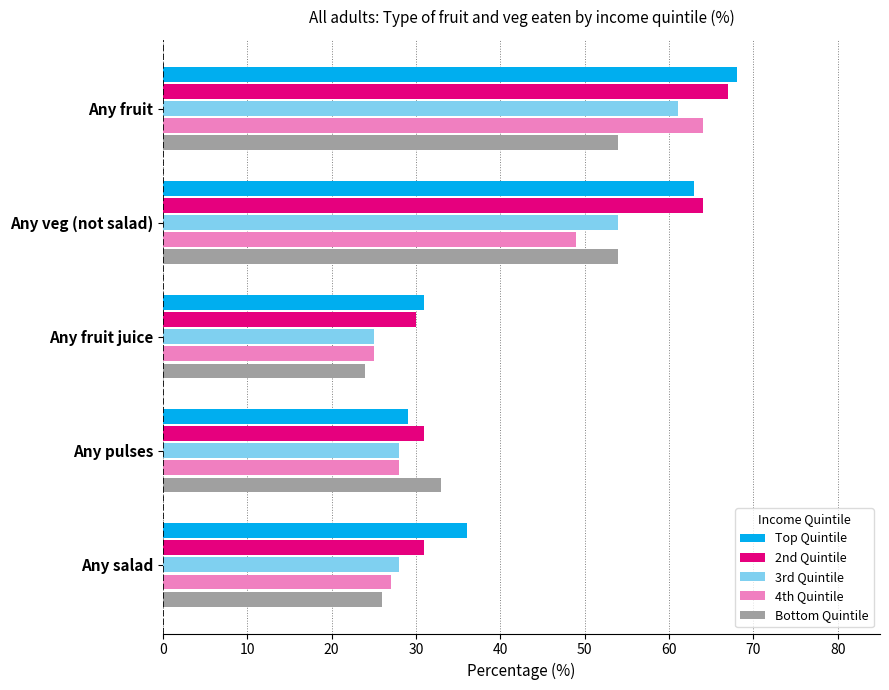

At which category is the sum across all series the highest?

Any fruit